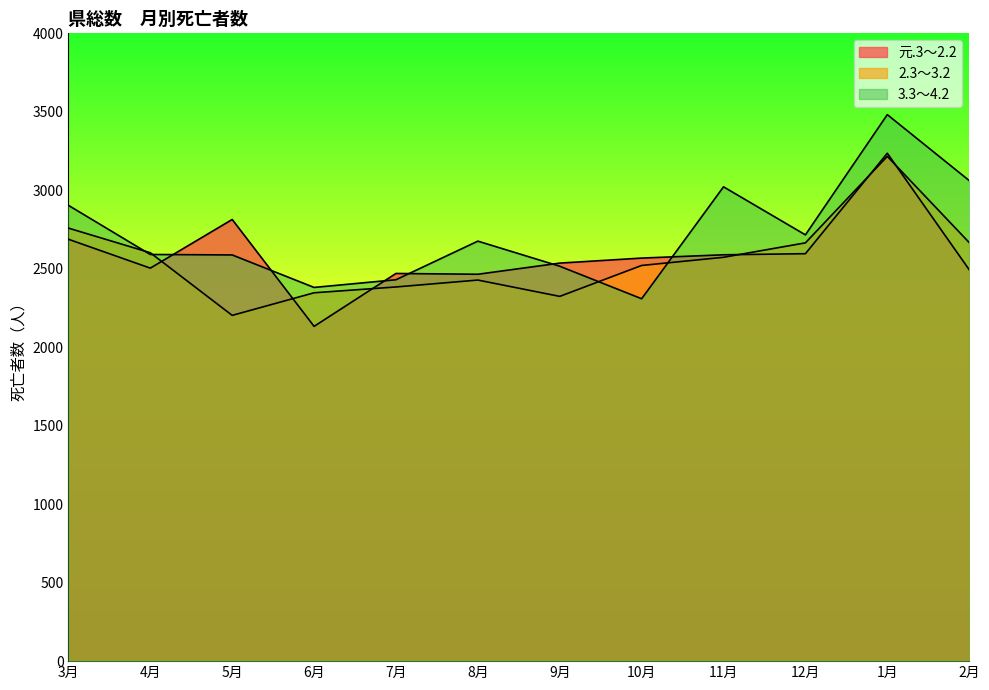

What is the maximum value for 元.3～2.2?

3236